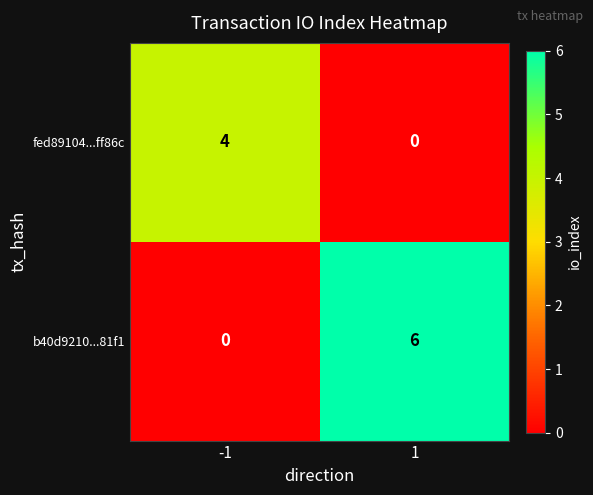

What is the maximum value shown in the chart?

6